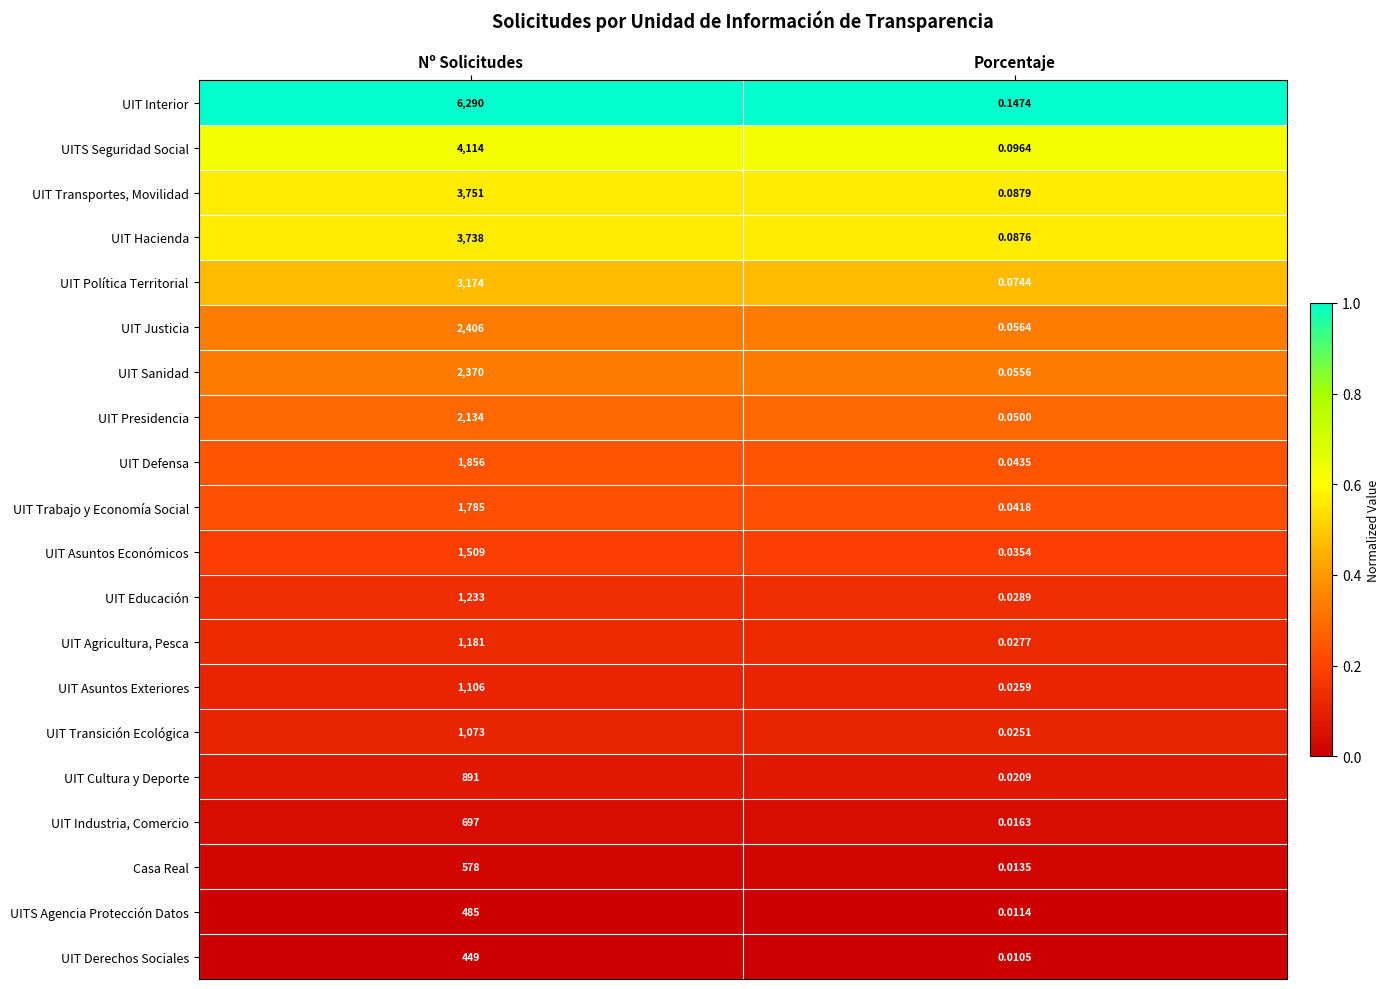

Rank the series by their maximum value, from highest to lowest.

UIT Interior, UITS Seguridad Social, UIT Transportes, Movilidad, UIT Hacienda, UIT Política Territorial, UIT Justicia, UIT Sanidad, UIT Presidencia, UIT Defensa, UIT Trabajo y Economía Social, UIT Asuntos Económicos, UIT Educación, UIT Agricultura, Pesca, UIT Asuntos Exteriores, UIT Transición Ecológica, UIT Cultura y Deporte, UIT Industria, Comercio, Casa Real, UITS Agencia Protección Datos, UIT Derechos Sociales